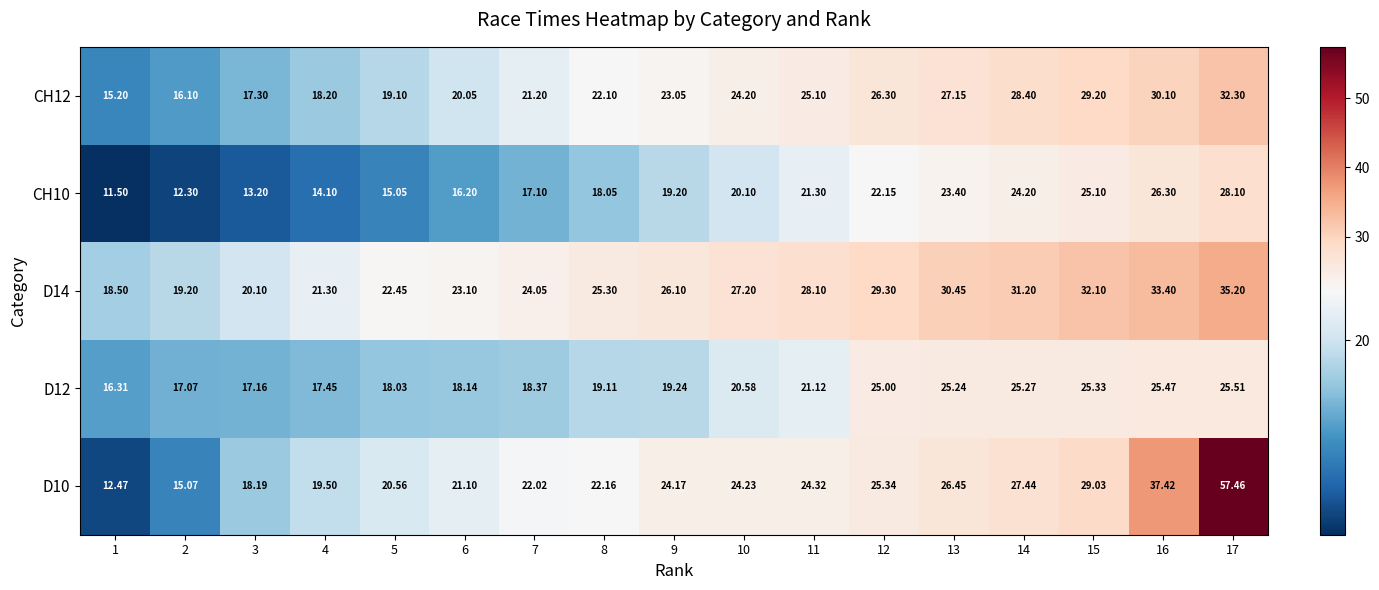

Is the value of CH12 at 17 greater than the value of D12 at 12?

Yes